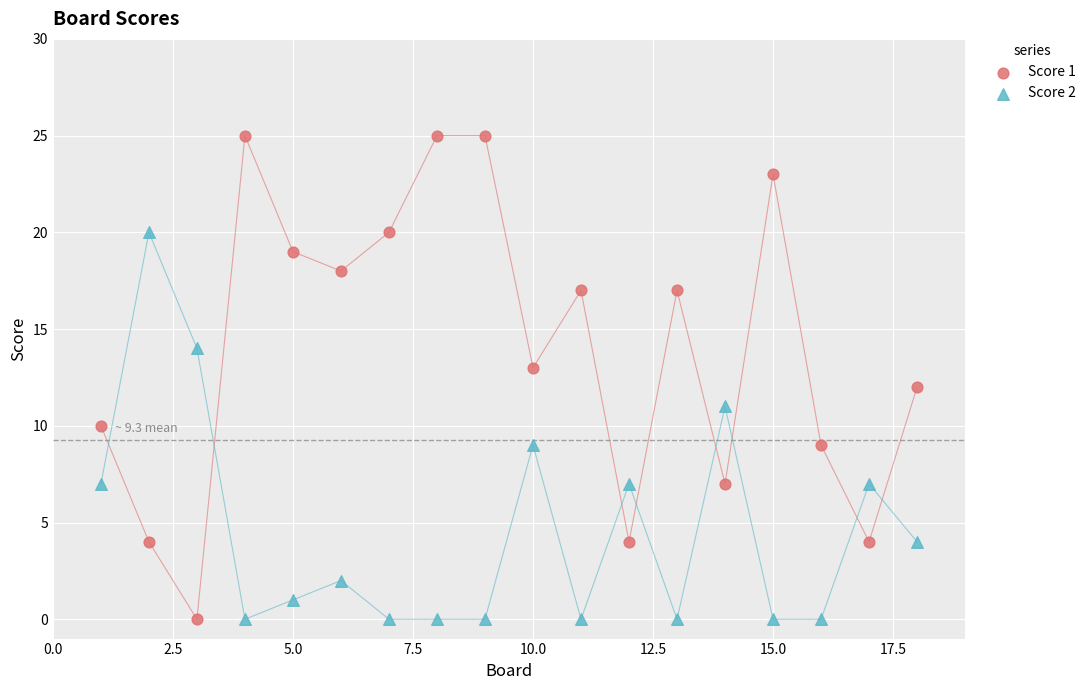

Which series has the largest Y range (max minus min)?

Score 1